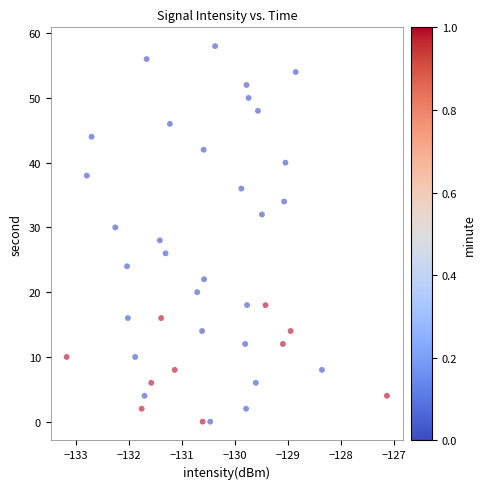

What is the range of Y values (max minus min)?

58